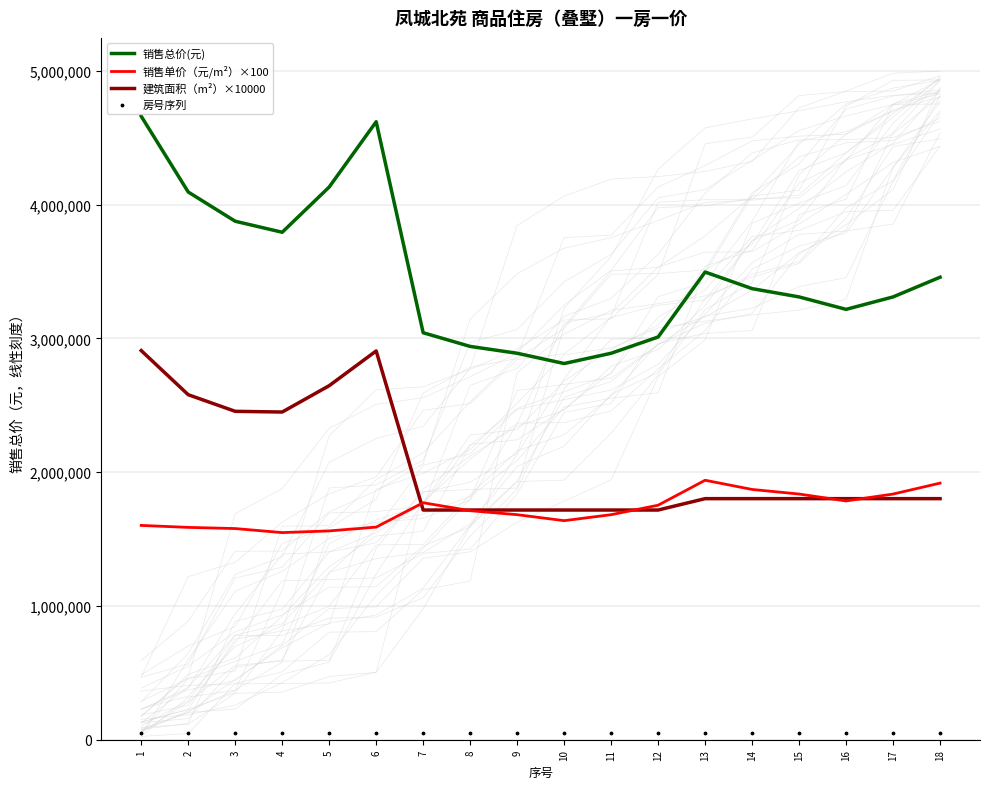

Which series has the widest spread of Y values?

销售总价(元)